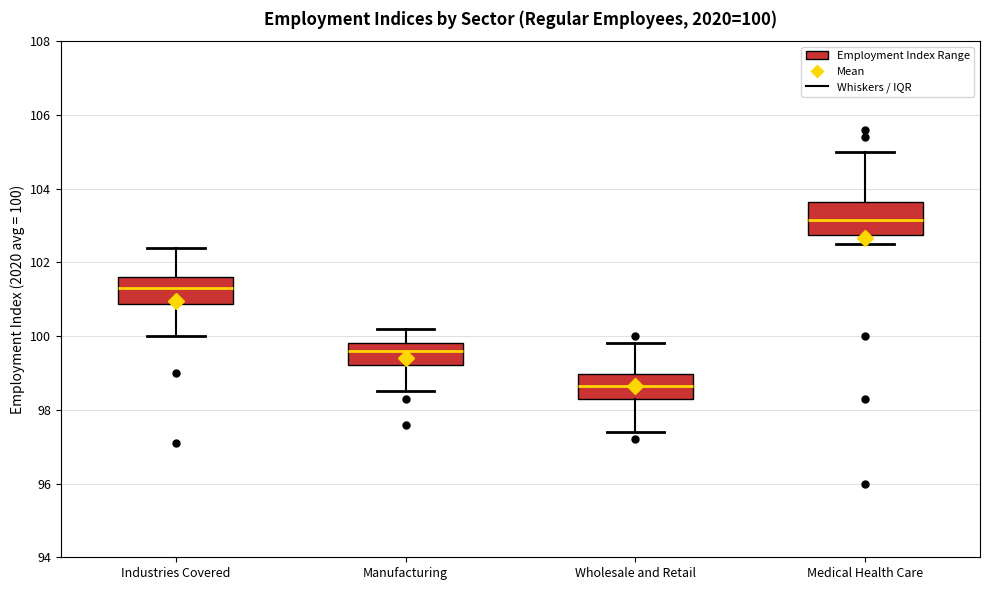

Which box's median line is the highest?

Medical Health Care